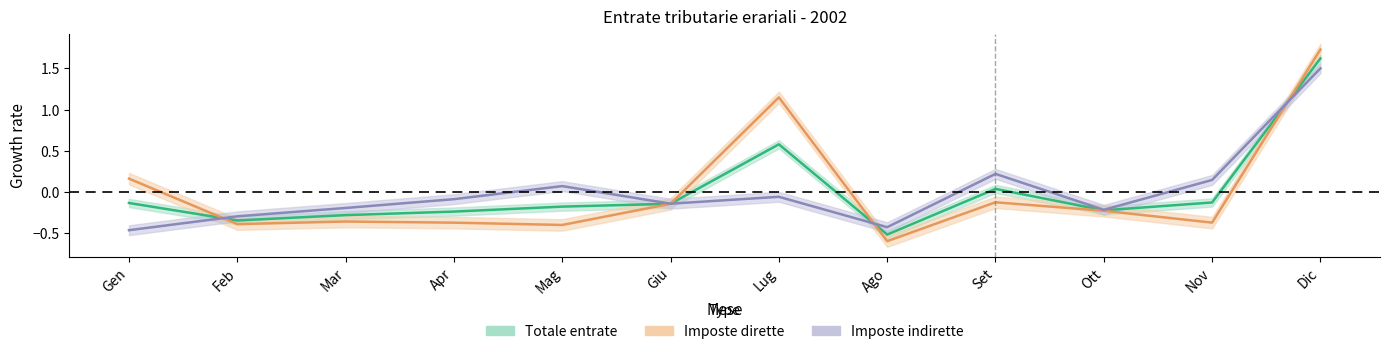

Rank the categories by Imposte dirette value from highest to lowest.

Dic, Lug, Gen, Set, Giu, Ott, Mar, Nov, Apr, Feb, Mag, Ago